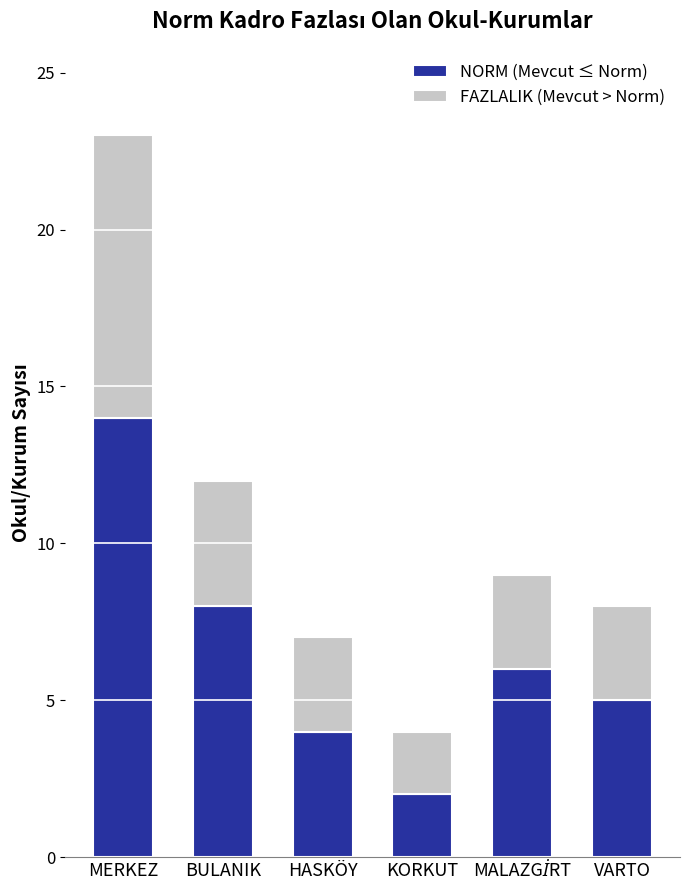

Are the bars horizontal?

No